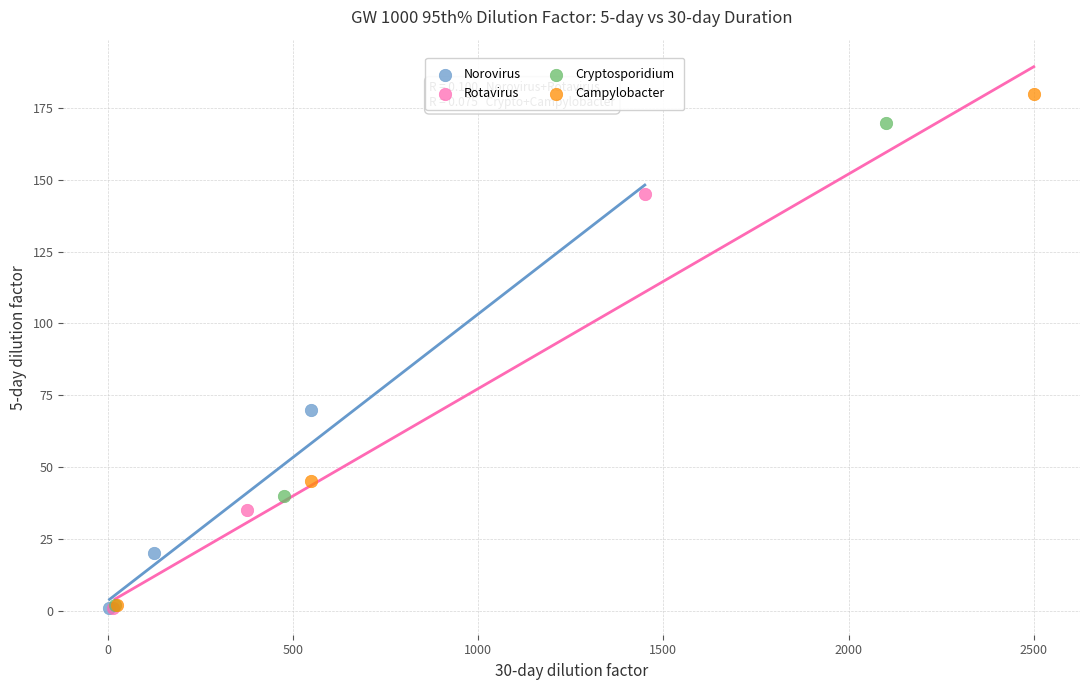

Which series has the widest spread of Y values?

Campylobacter